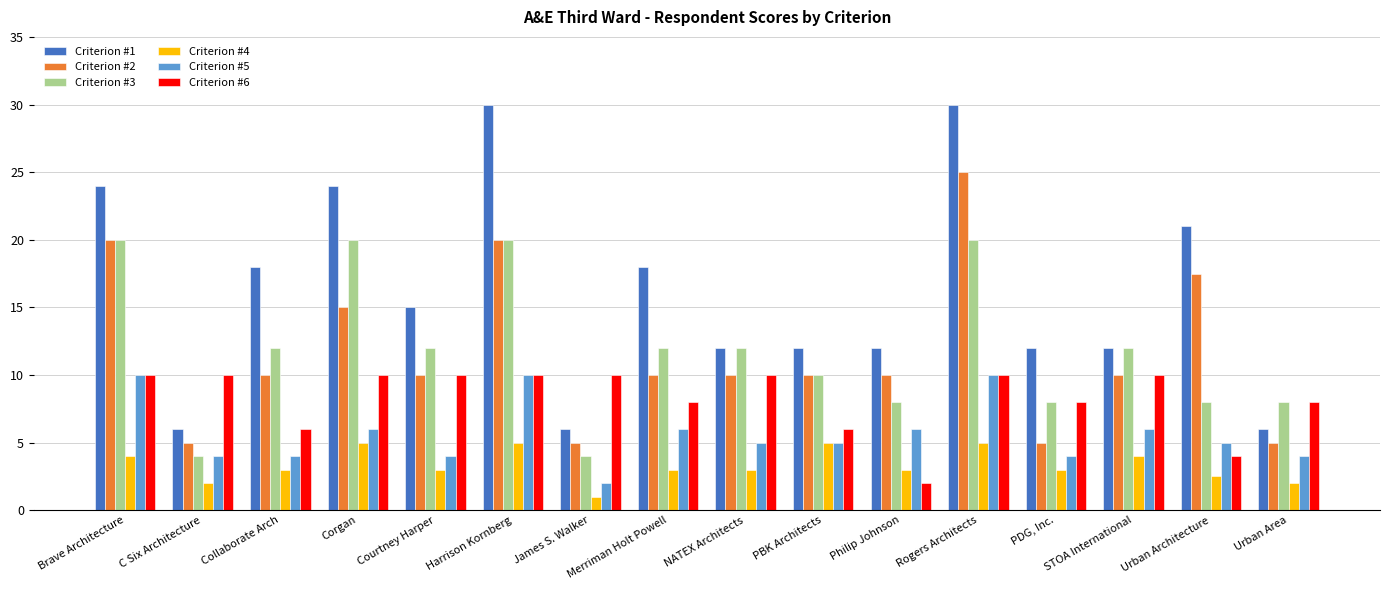

At how many categories does at least one series exceed 11?

13